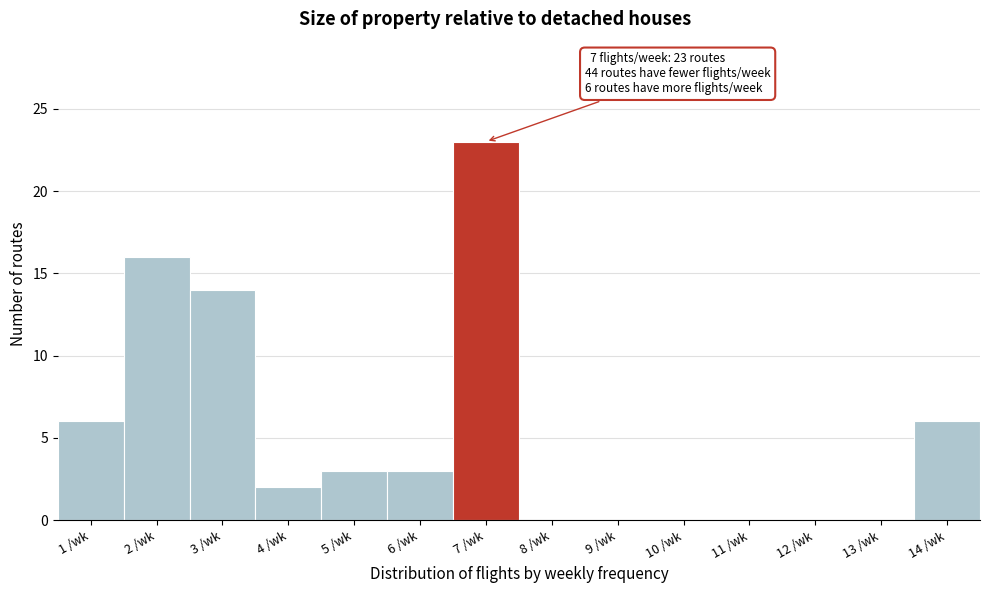

Reading left to right, list all the values displayed in this chart.

1 /wk=6	2 /wk=16	3 /wk=14	4 /wk=2	5 /wk=3	6 /wk=3	7 /wk=23	8 /wk=0	9 /wk=0	10 /wk=0	11 /wk=0	12 /wk=0	13 /wk=0	14 /wk=6